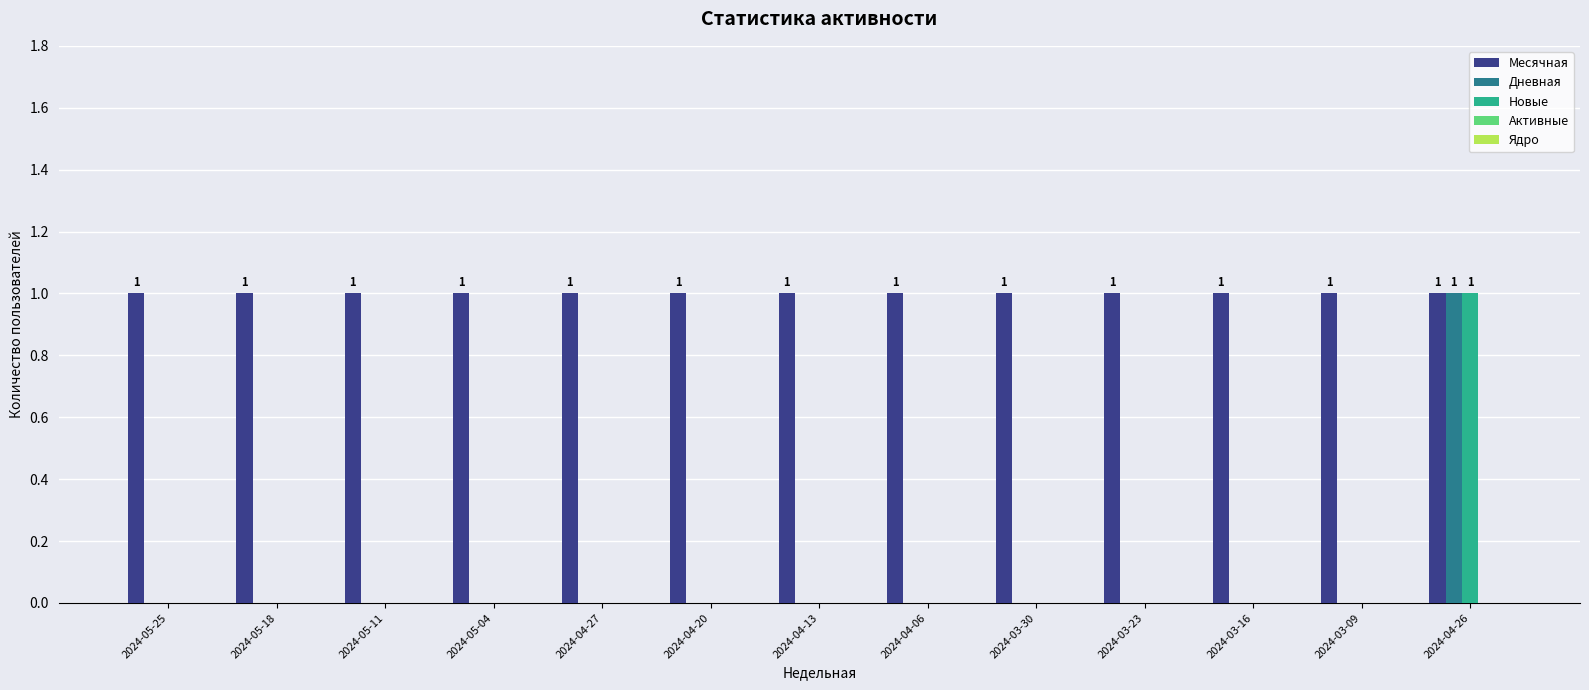

True or false: Дневная has a value of 0 at 2024-05-04.

True